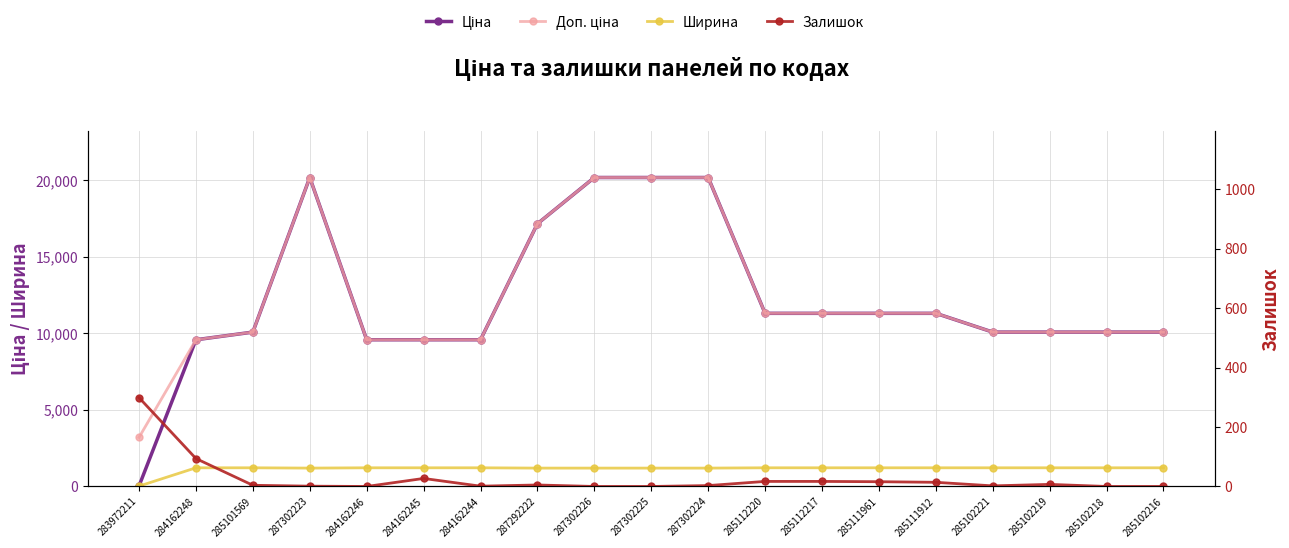

How many data points in Ціна are above 10085?

14